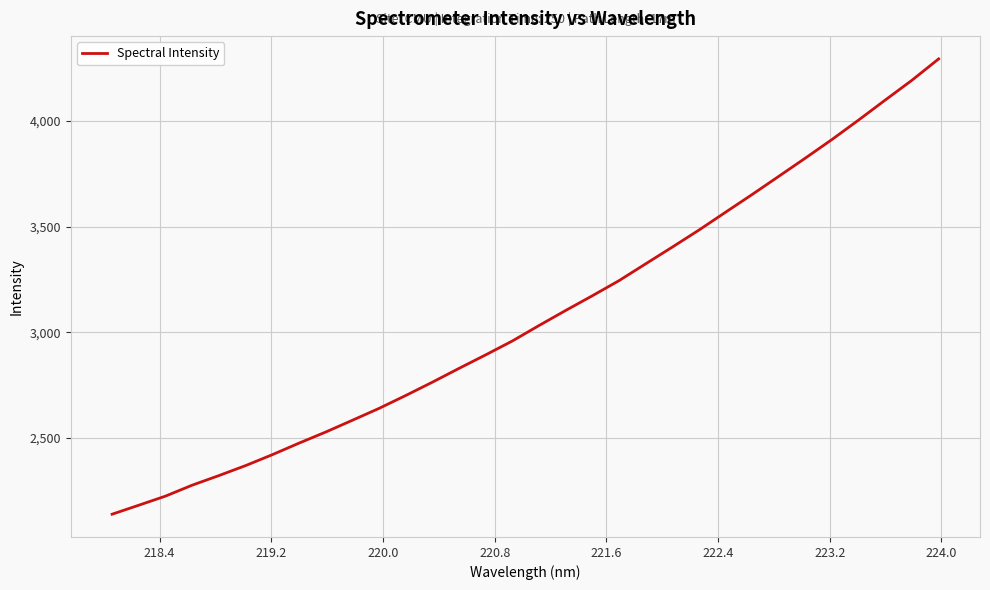

What is the difference between the maximum and minimum values?

2153.5